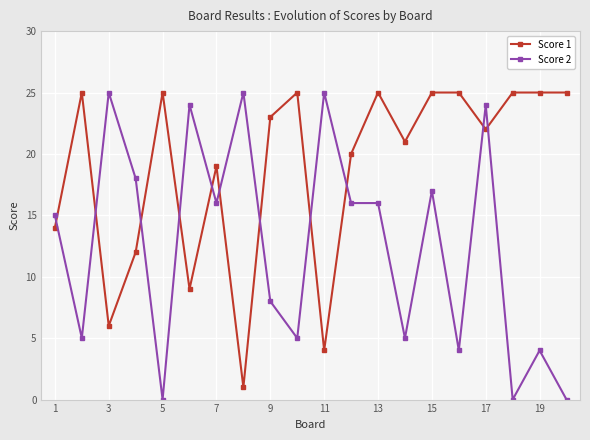

Count the number of categories in the chart.

20